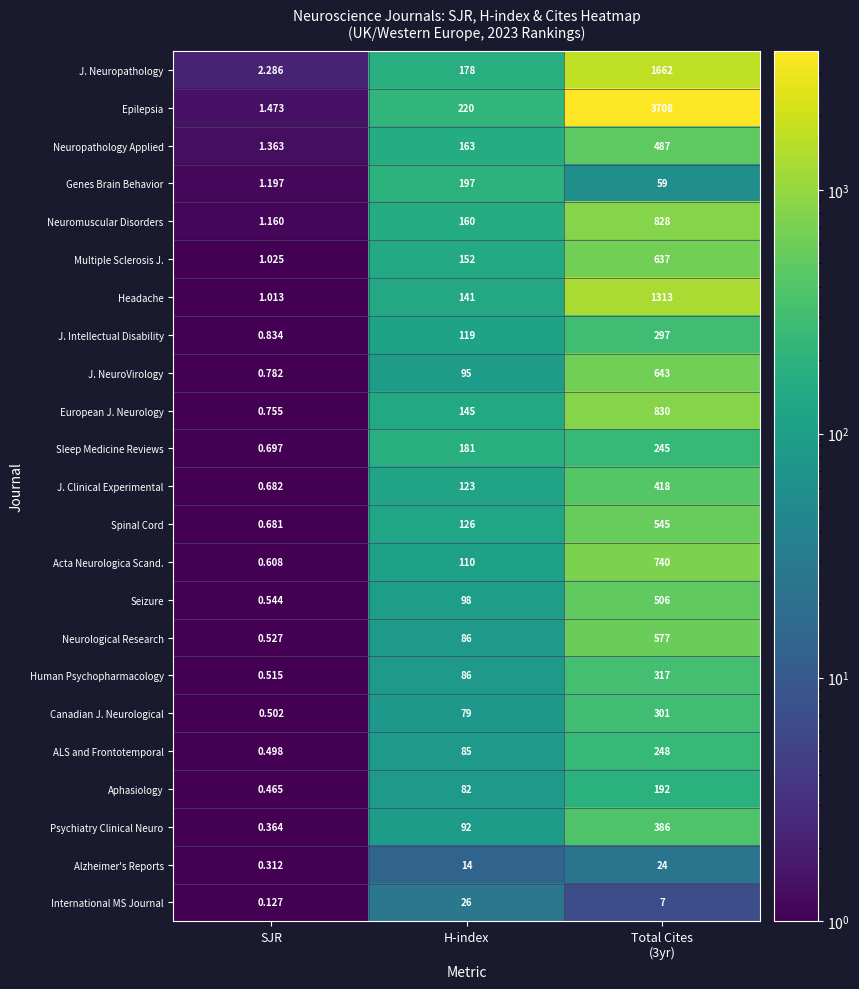

Rank the series at Total Cites
(3yr) from lowest to highest value.

International MS Journal, Alzheimer's Reports, Genes Brain Behavior, Aphasiology, Sleep Medicine Reviews, ALS and Frontotemporal, J. Intellectual Disability, Canadian J. Neurological, Human Psychopharmacology, Psychiatry Clinical Neuro, J. Clinical Experimental, Neuropathology Applied, Seizure, Spinal Cord, Neurological Research, Multiple Sclerosis J., J. NeuroVirology, Acta Neurologica Scand., Neuromuscular Disorders, European J. Neurology, Headache, J. Neuropathology, Epilepsia